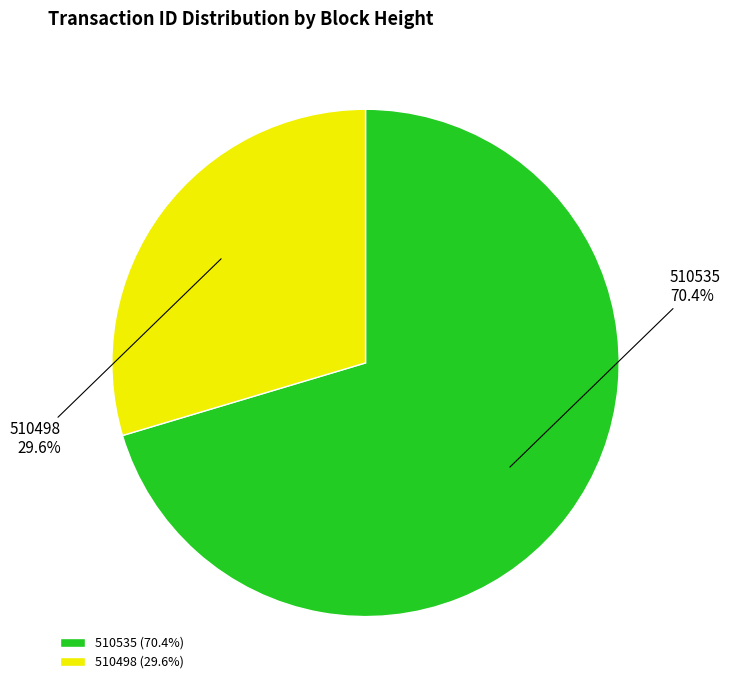

Count the number of slices in the pie.

2